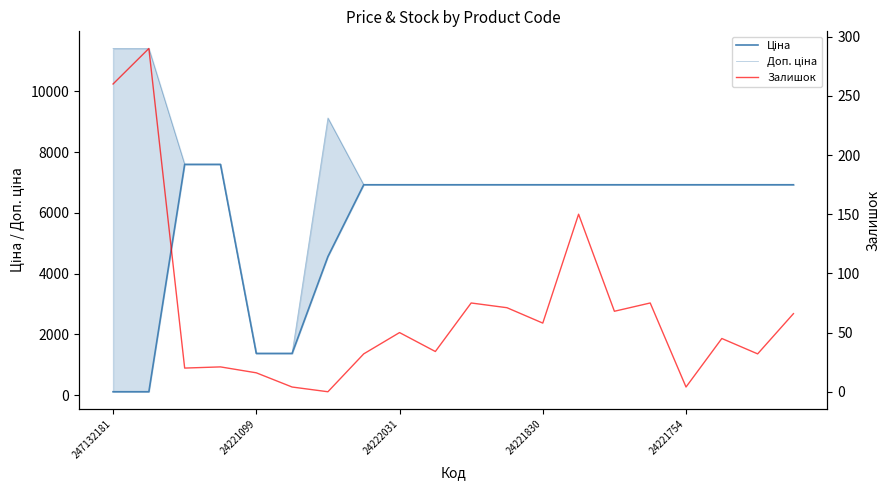

Is it true that Залишок equals 13.6 at 9?

False